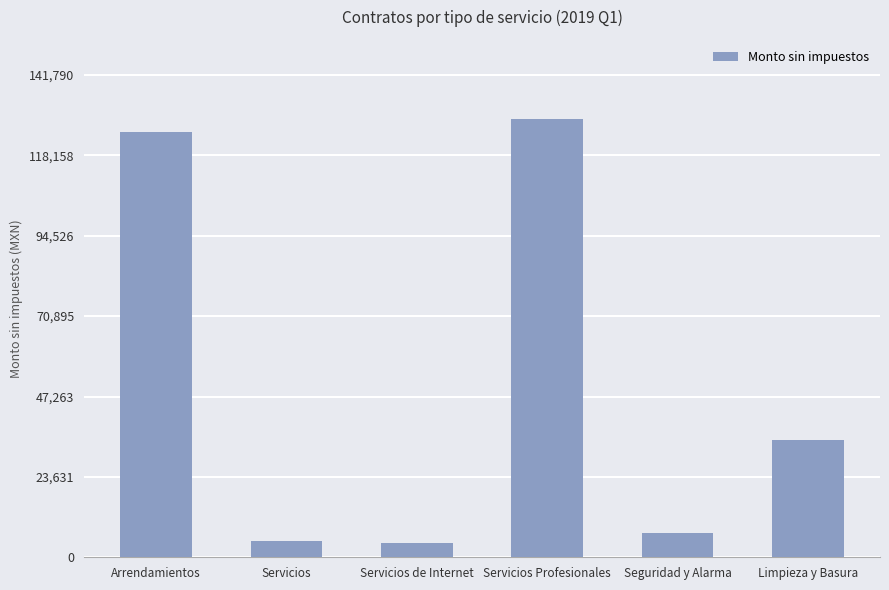

Which category has the highest value across all series?

Servicios Profesionales